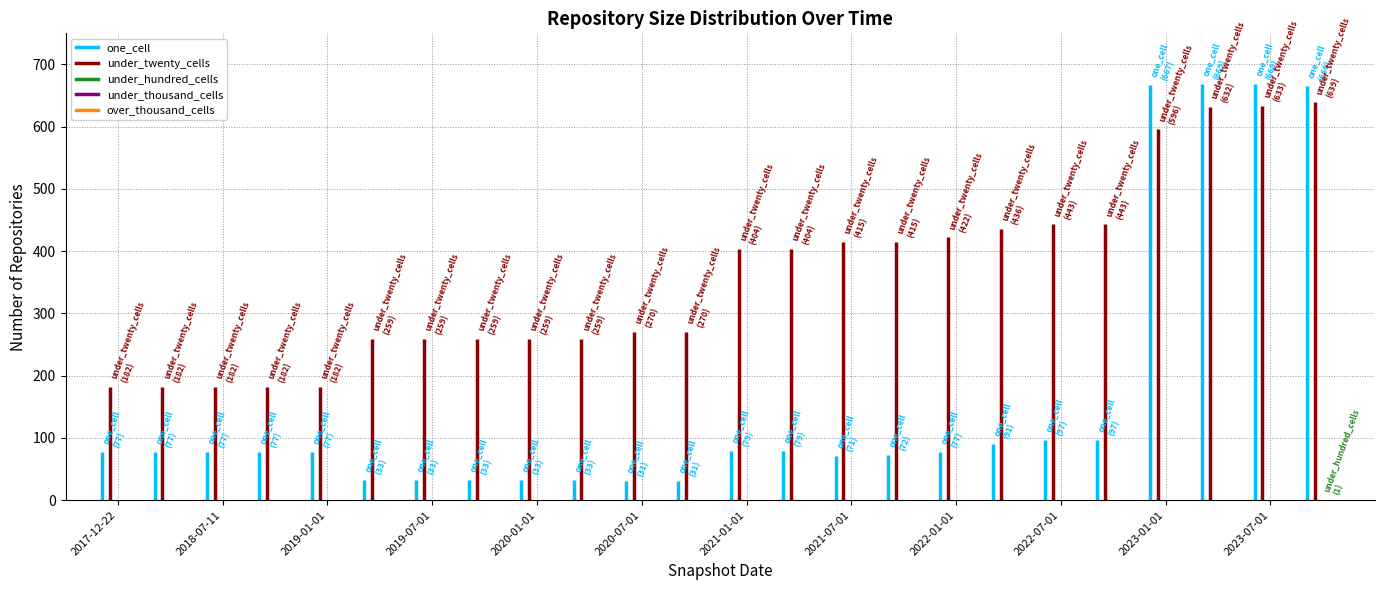

Count the number of categories in the chart.

24